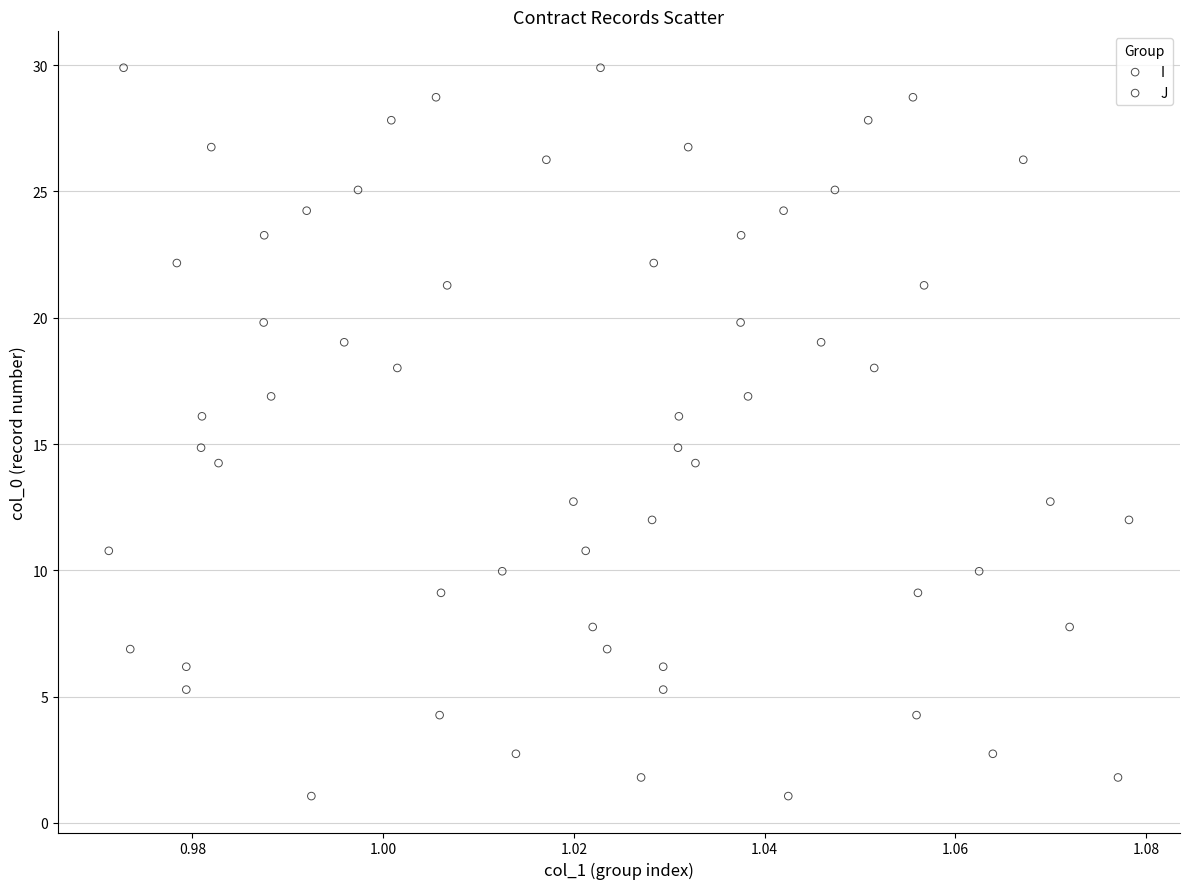

What are all the series names shown in the legend?

I, J